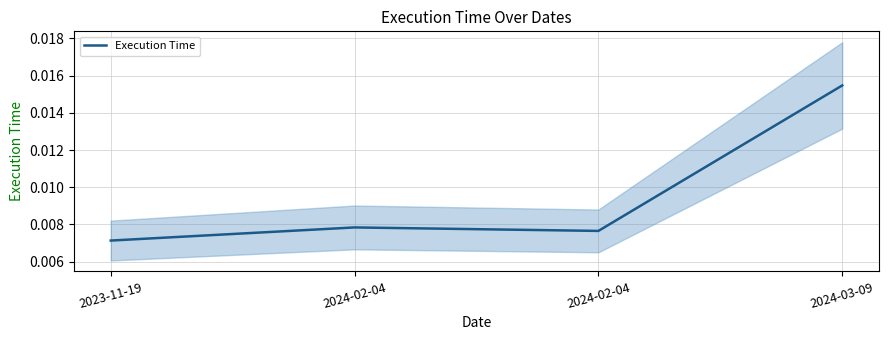

How many interior local peaks (higher than both neighbors) does the data have?

1